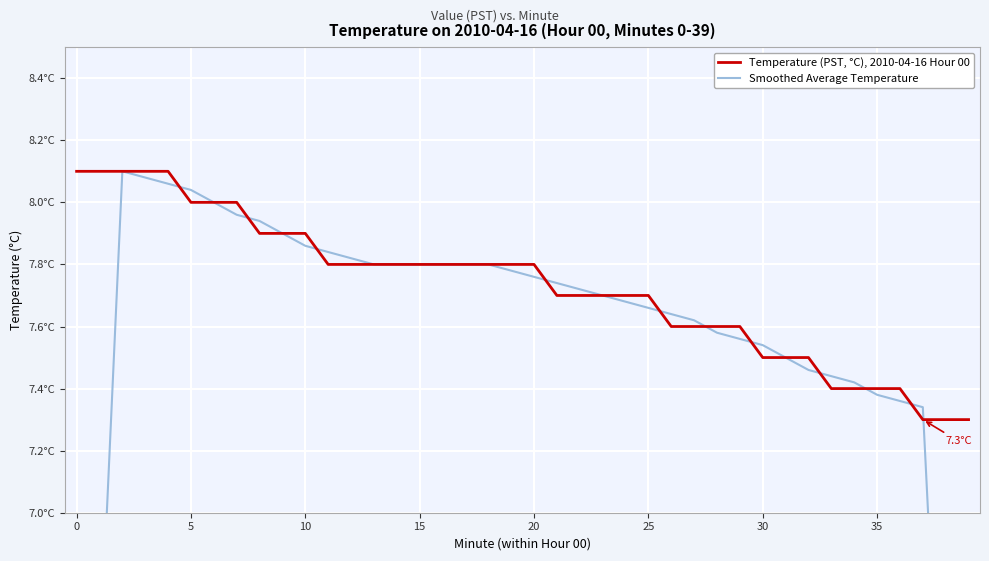

Rank the series at 0 from highest to lowest value.

Temperature (PST, °C), 2010-04-16 Hour 00, Smoothed Average Temperature